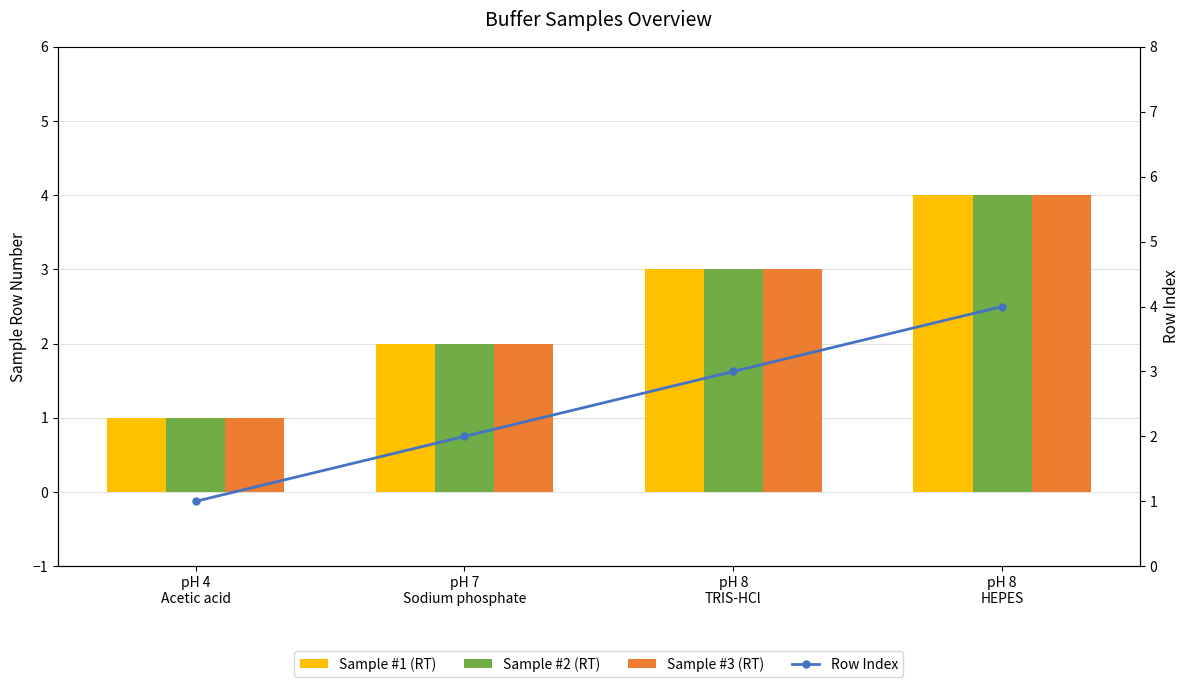

The value of Sample #3 (RT) at pH 4
Acetic acid is 0. True or false?

False